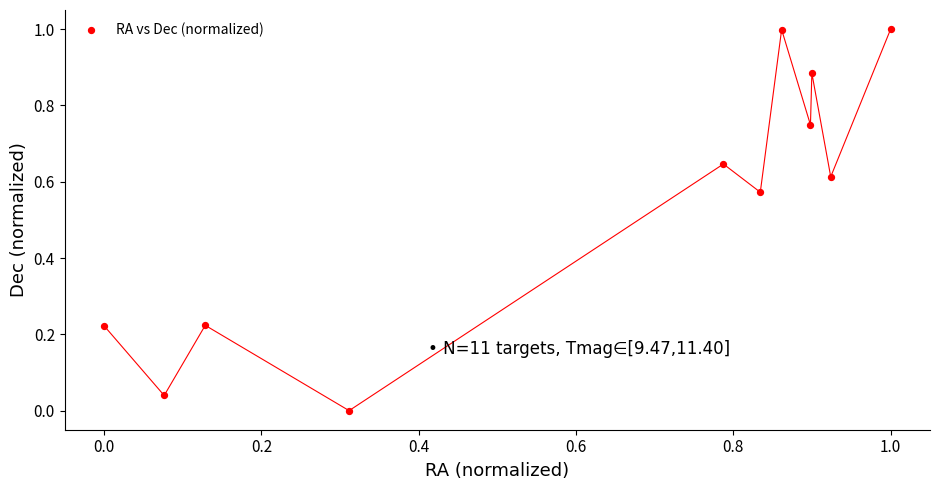

What is the range of X values (max minus min)?

1.0